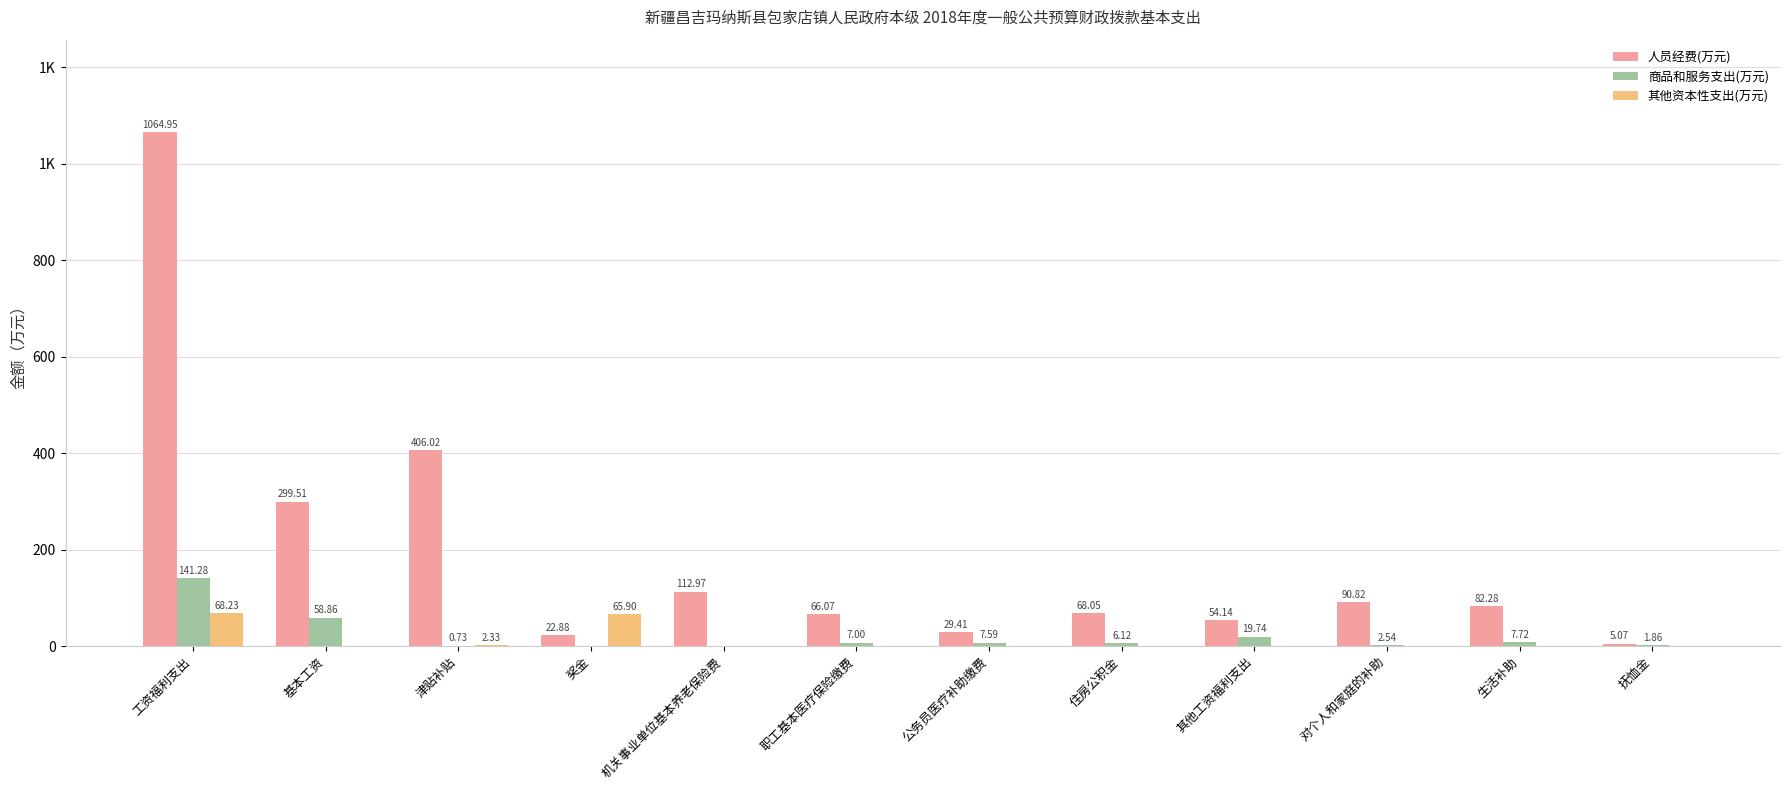

At which category is the sum across all series the highest?

工资福利支出